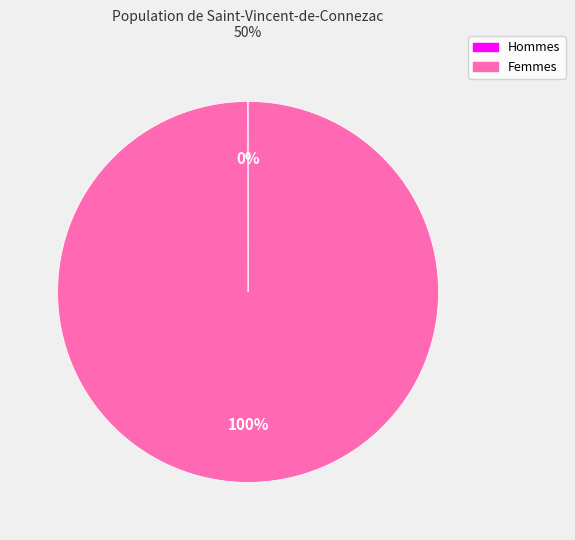

Does any single category account for the majority?

Yes